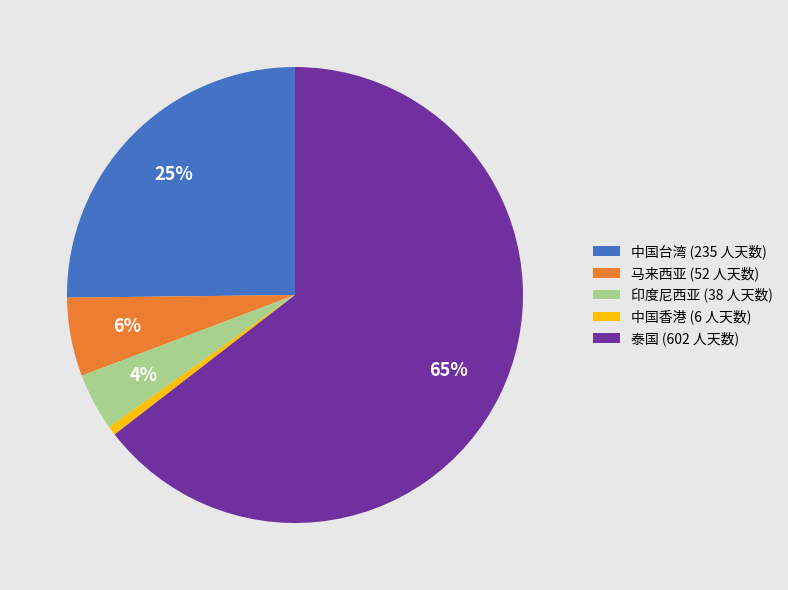

Between 中国台湾 (235 人天数) and 印度尼西亚 (38 人天数), which is larger?

中国台湾 (235 人天数)